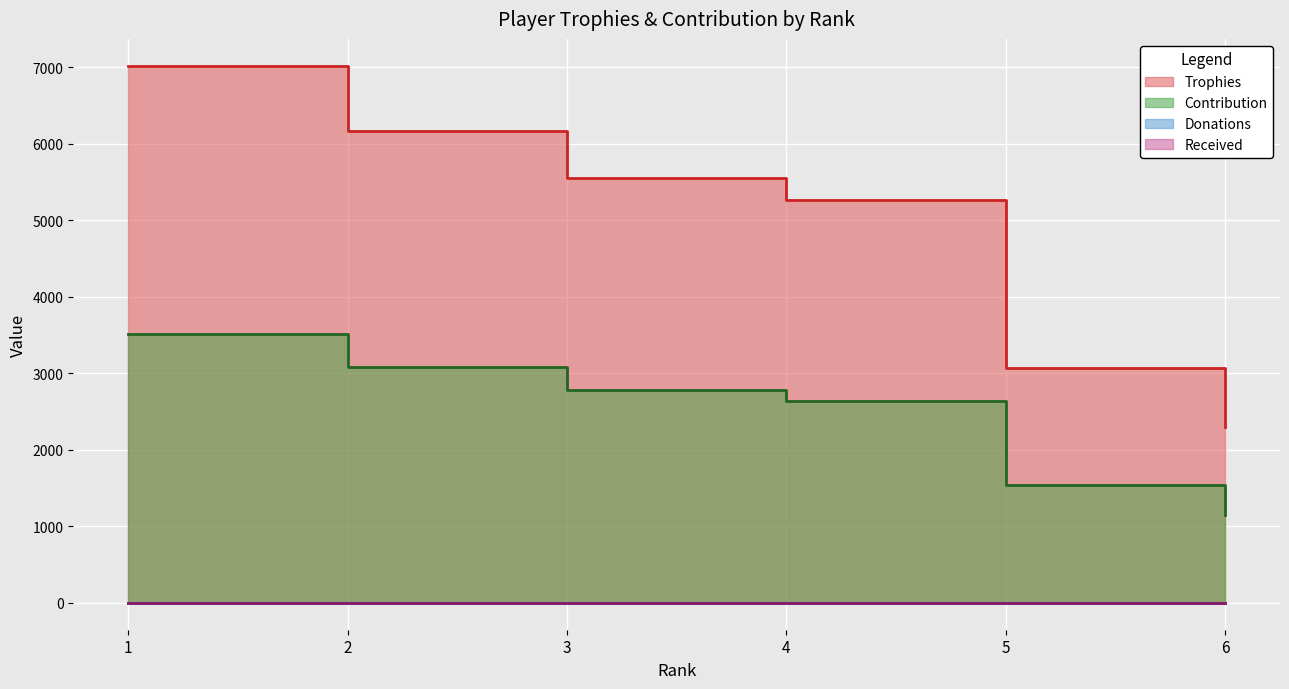

True or false: Trophies and Contribution cross at least once.

False